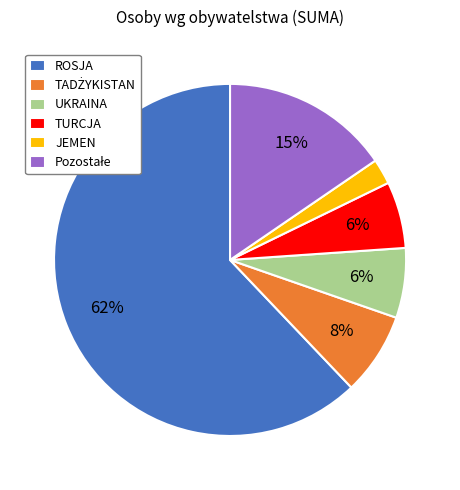

Which category accounts for the majority?

ROSJA